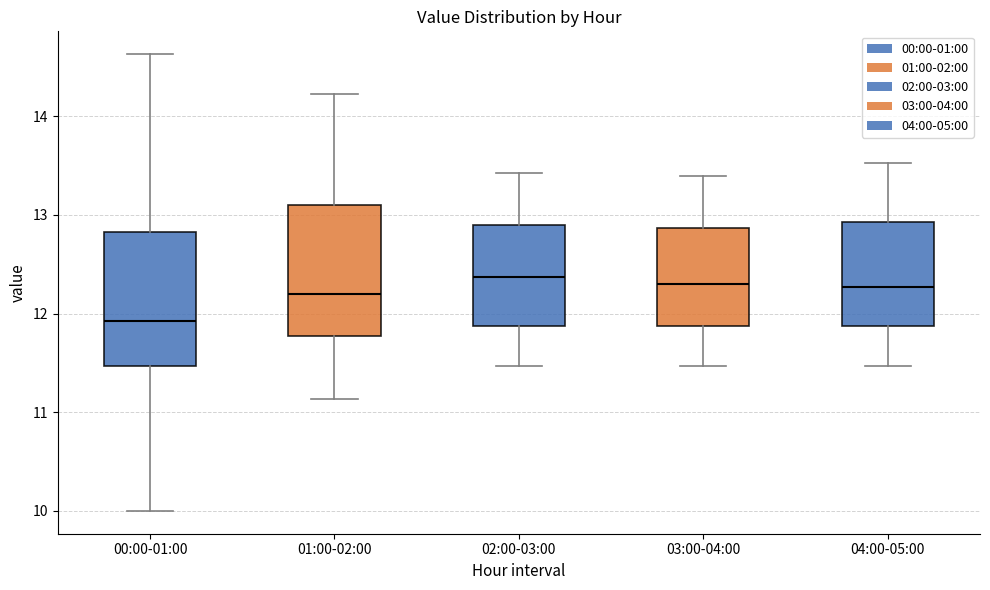

Reading left to right, transcribe this box plot: for each box, give where its median line is, the range the box spans, and where its two whiskers end, as read against the y-axis. The values are not printed on the chart, so give them approximately, as read against the axis.

00:00-01:00: median 11.9, box 11.5 to 12.8, whiskers 10.0 to 14.6
01:00-02:00: median 12.2, box 11.8 to 13.1, whiskers 11.1 to 14.2
02:00-03:00: median 12.4, box 11.9 to 12.9, whiskers 11.5 to 13.4
03:00-04:00: median 12.3, box 11.9 to 12.9, whiskers 11.5 to 13.4
04:00-05:00: median 12.3, box 11.9 to 12.9, whiskers 11.5 to 13.5